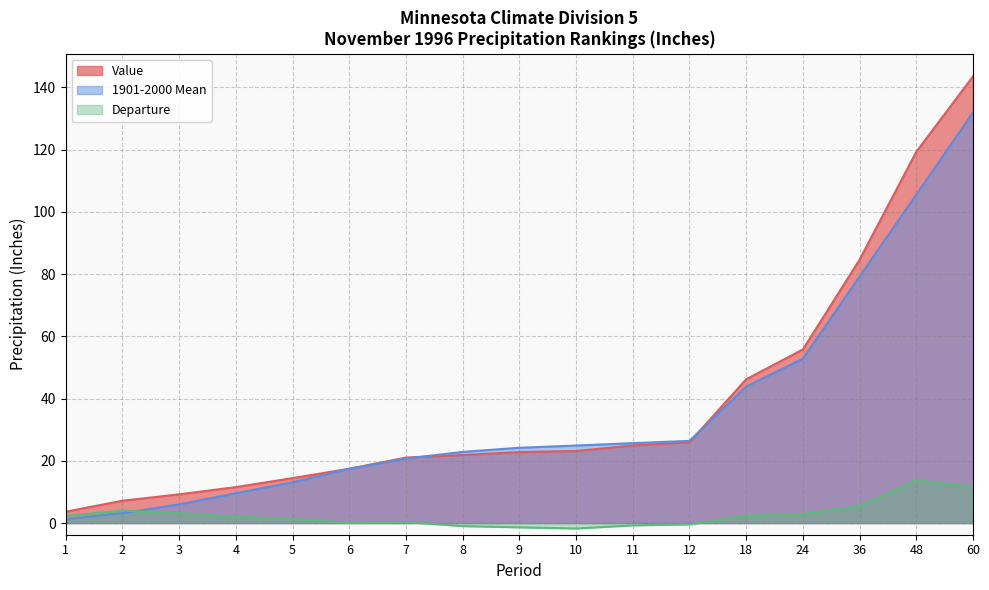

Reading left to right, list all the values displayed in this chart.

Value: 3.6	7.2	9.2	11.6	14.4	17.5	21.1	21.9	22.8	23.2	24.9	26.0	46.2	55.8	84.7	119.3	143.6
1901-2000 Mean: 1.3	3.2	6.0	9.6	13.1	17.4	20.7	22.9	24.2	24.9	25.7	26.4	43.9	52.8	79.2	105.6	131.9
Departure: 2.4	4.0	3.2	2.0	1.3	0.0	0.3	-1.0	-1.4	-1.8	-0.8	-0.4	2.3	3.0	5.4	13.8	11.6